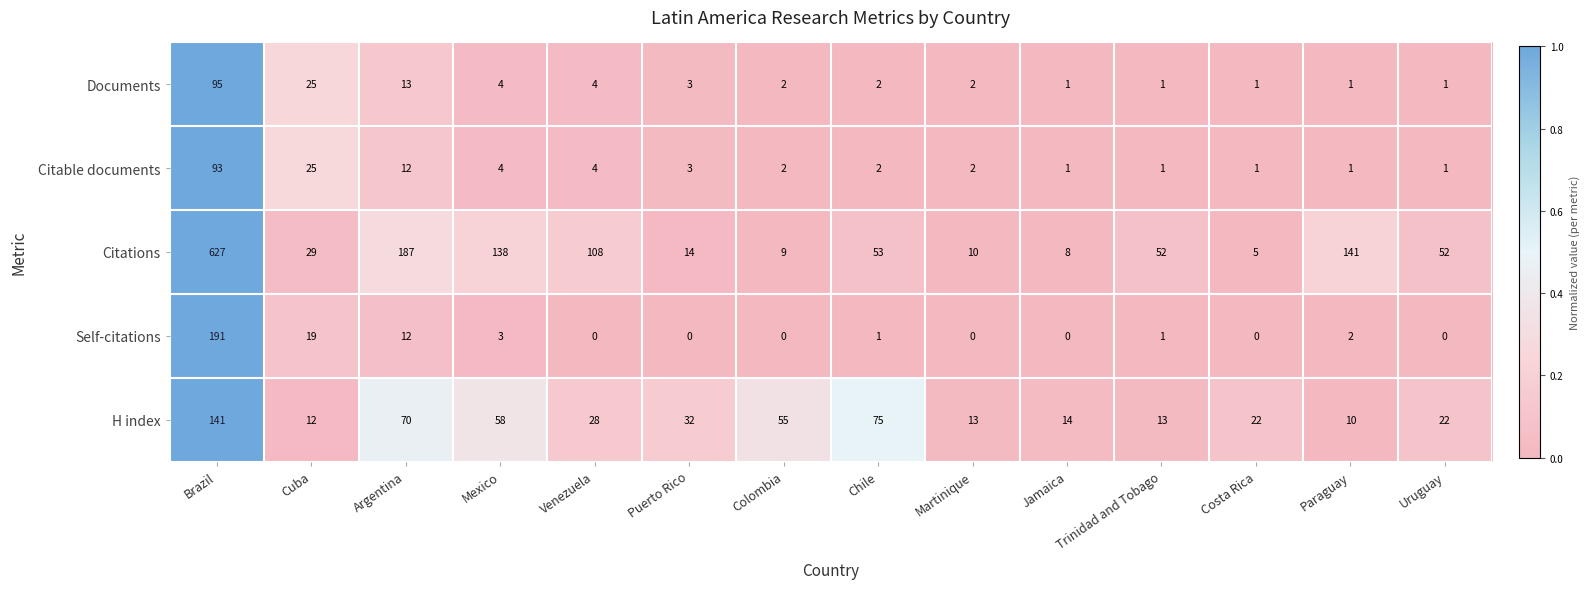

What is the total value across all series at Trinidad and Tobago?

68